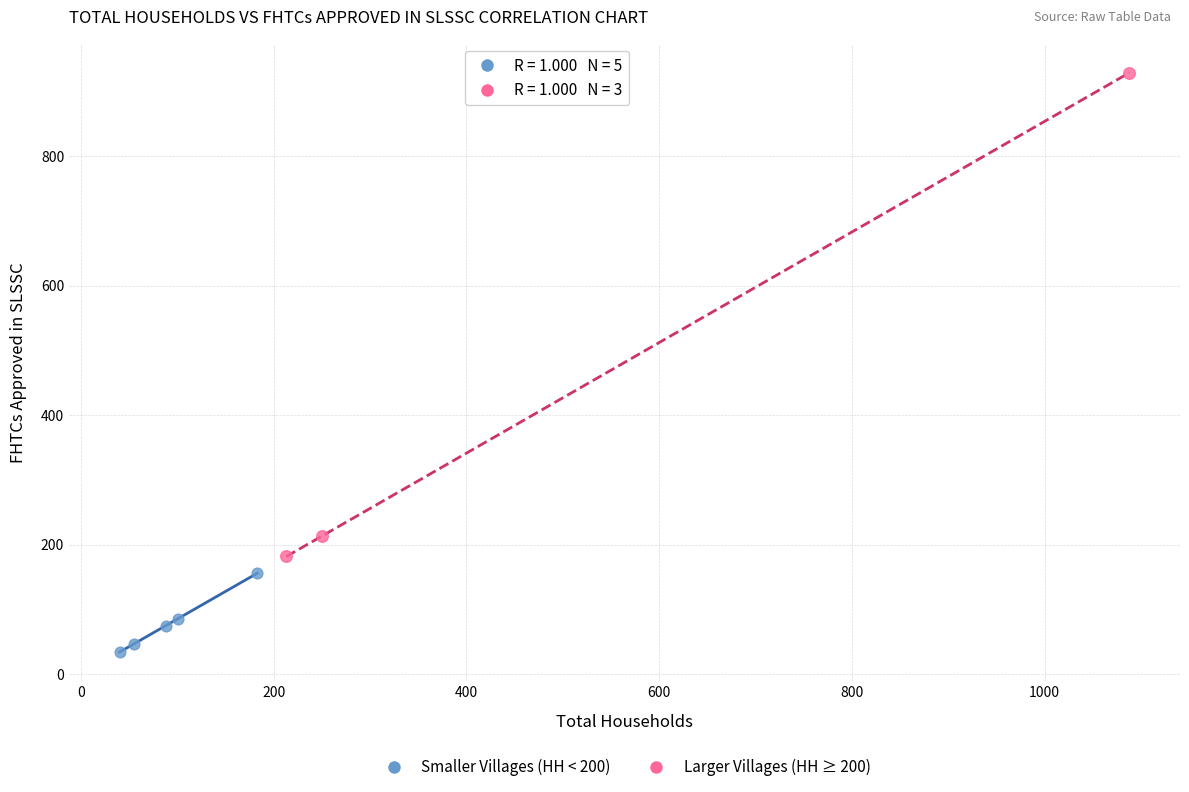

Which series contains the highest Y value?

Larger Villages (HH ≥ 200)